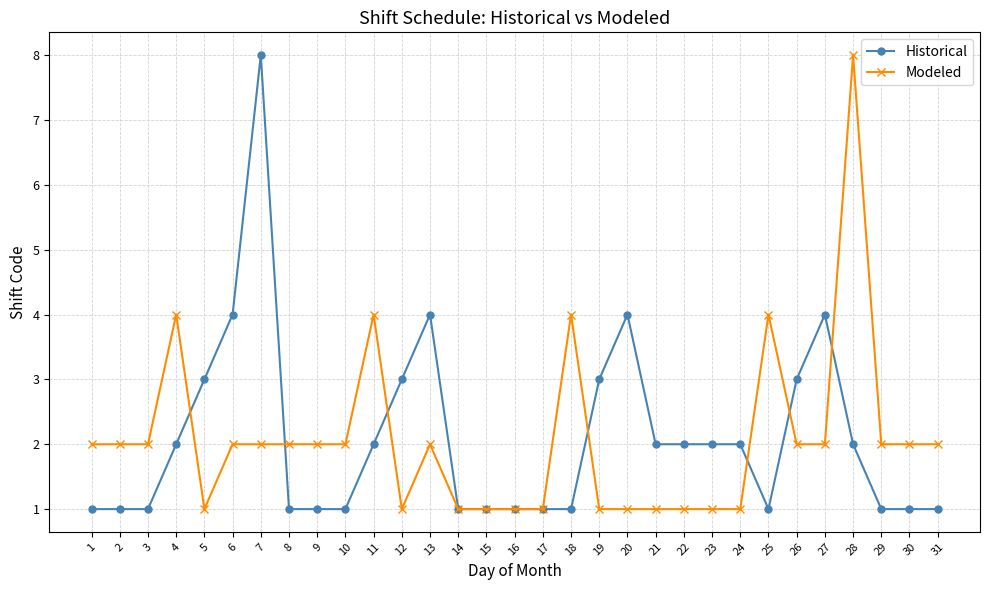

True or false: Historical and Modeled intersect in this chart.

True